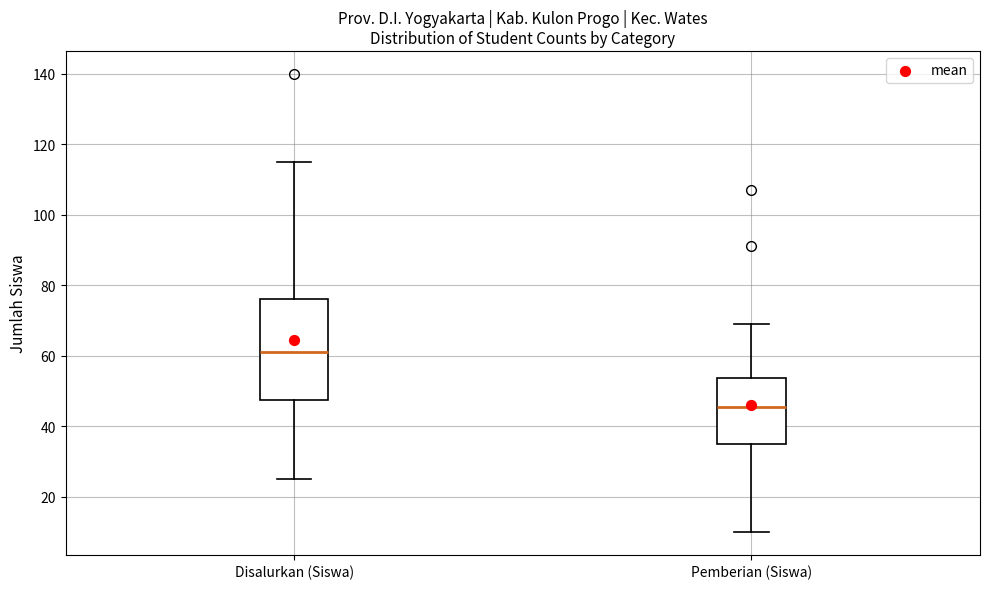

Which box is the tallest, from its lower edge to its upper edge?

Disalurkan (Siswa)